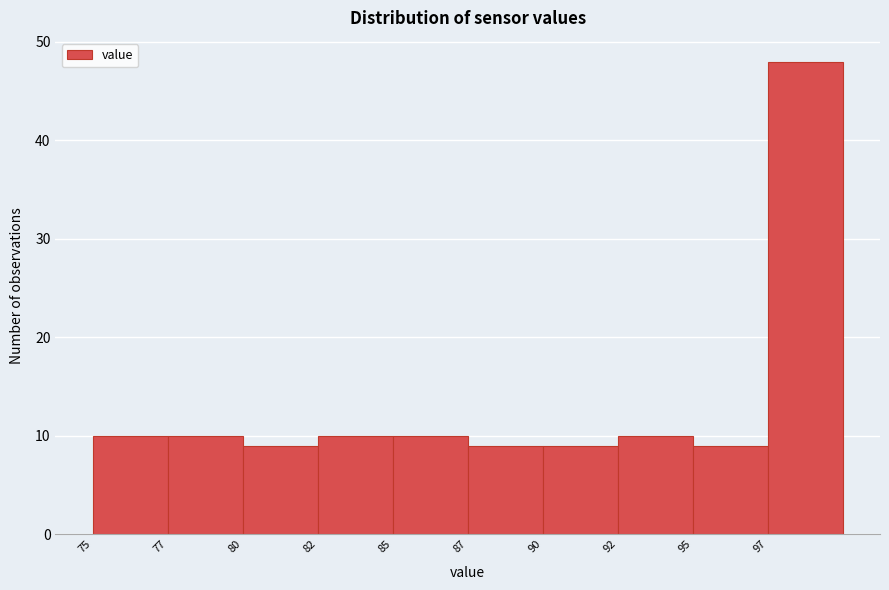

Reading right to left, transcribe all the data shown in this chart.

48	9	10	9	9	10	10	9	10	10